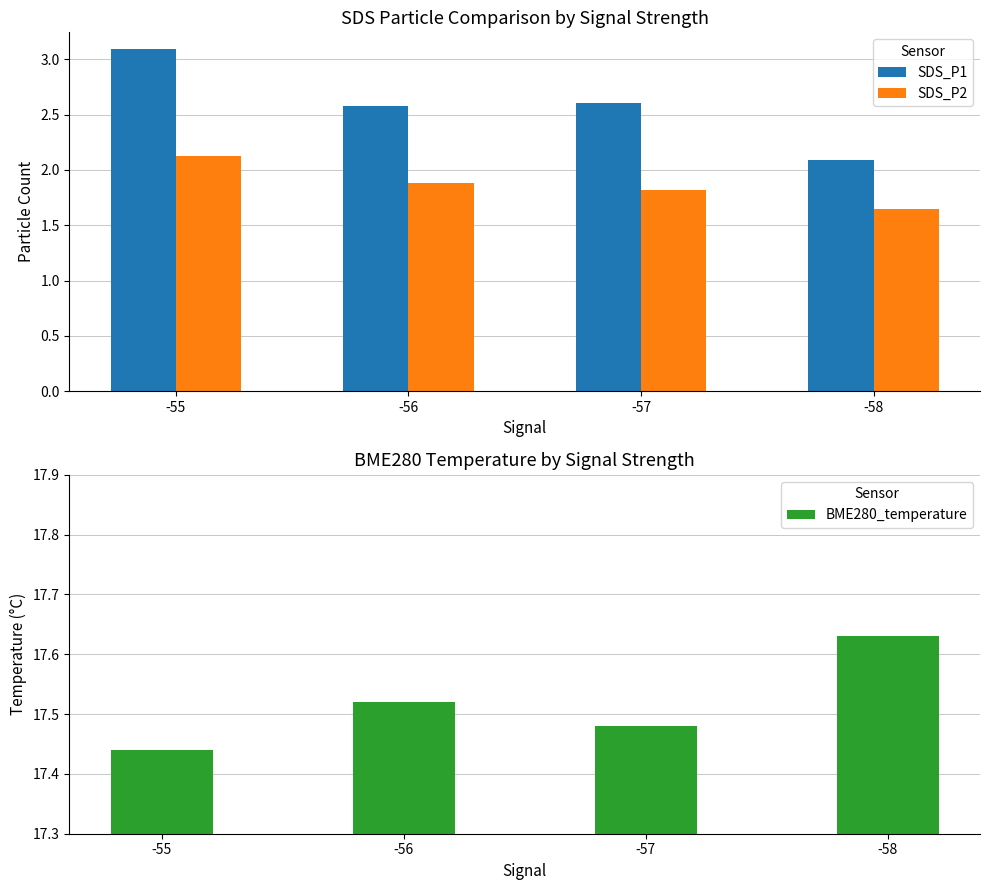

The value of SDS_P2 at -55 is 2.1. True or false?

True